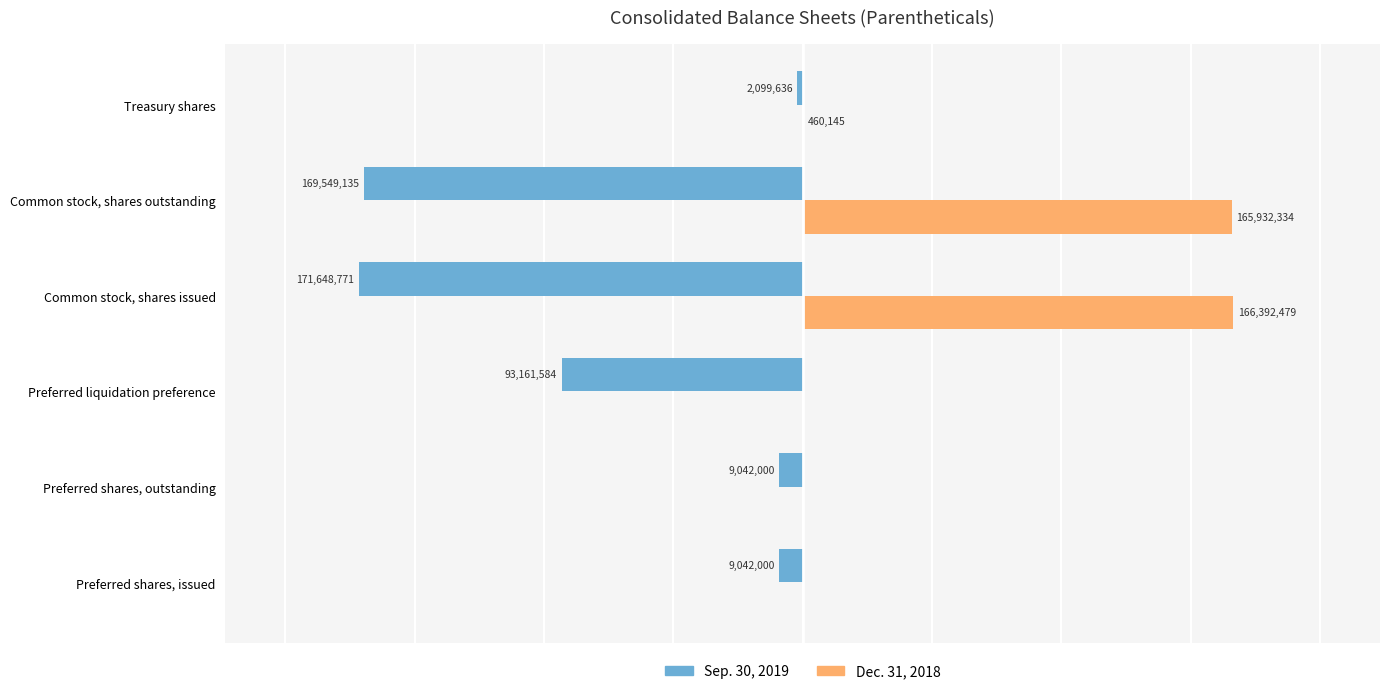

What is the lowest value of the Sep. 30, 2019 series?

-171648771